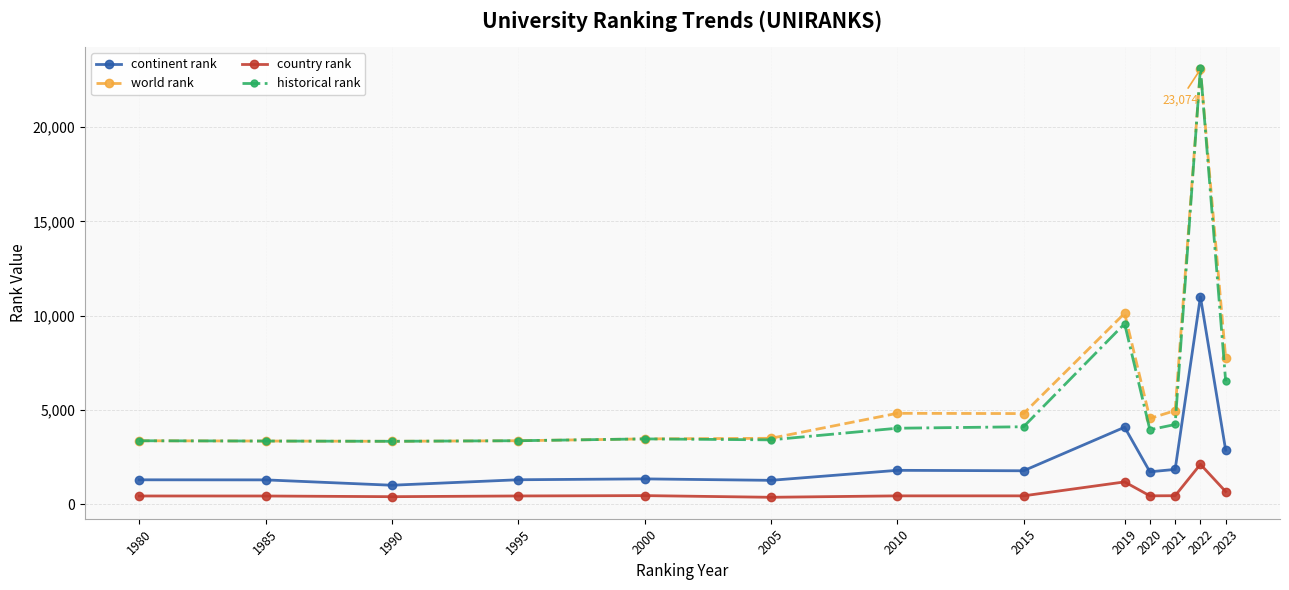

At which label does continent rank reach its minimum?

1990